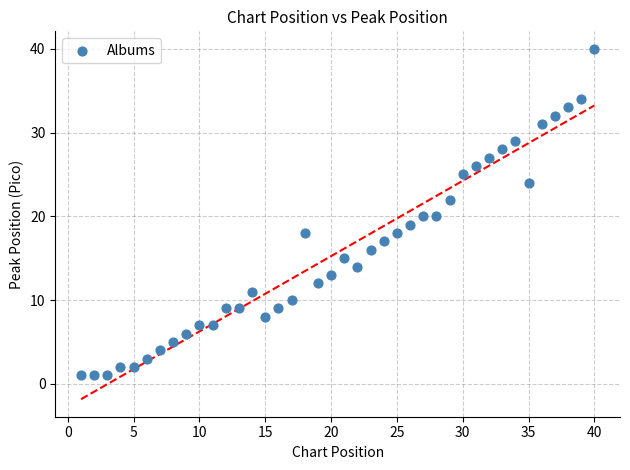

What is the range of Y values (max minus min)?

39